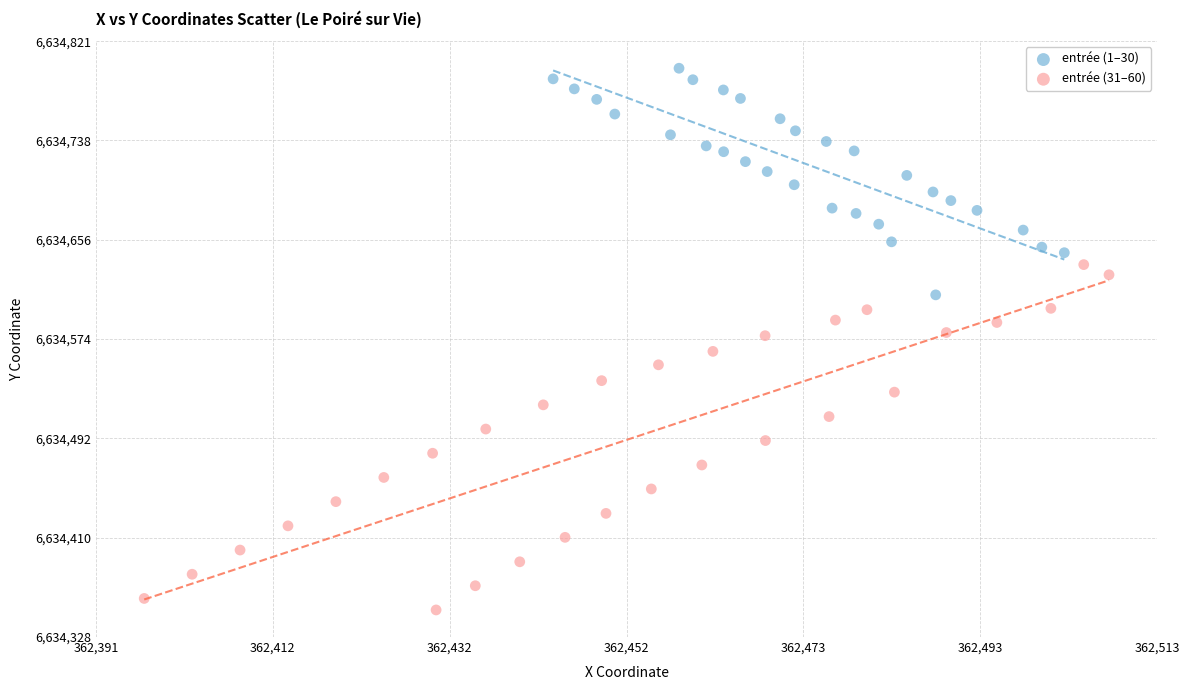

Which series contains the lowest Y value?

entrée (31–60)